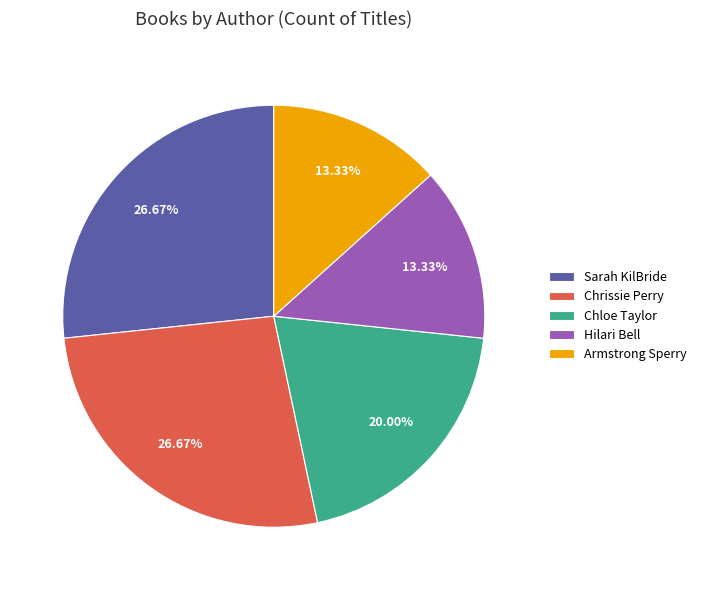

True or false: Armstrong Sperry accounts for 23% of the total.

False